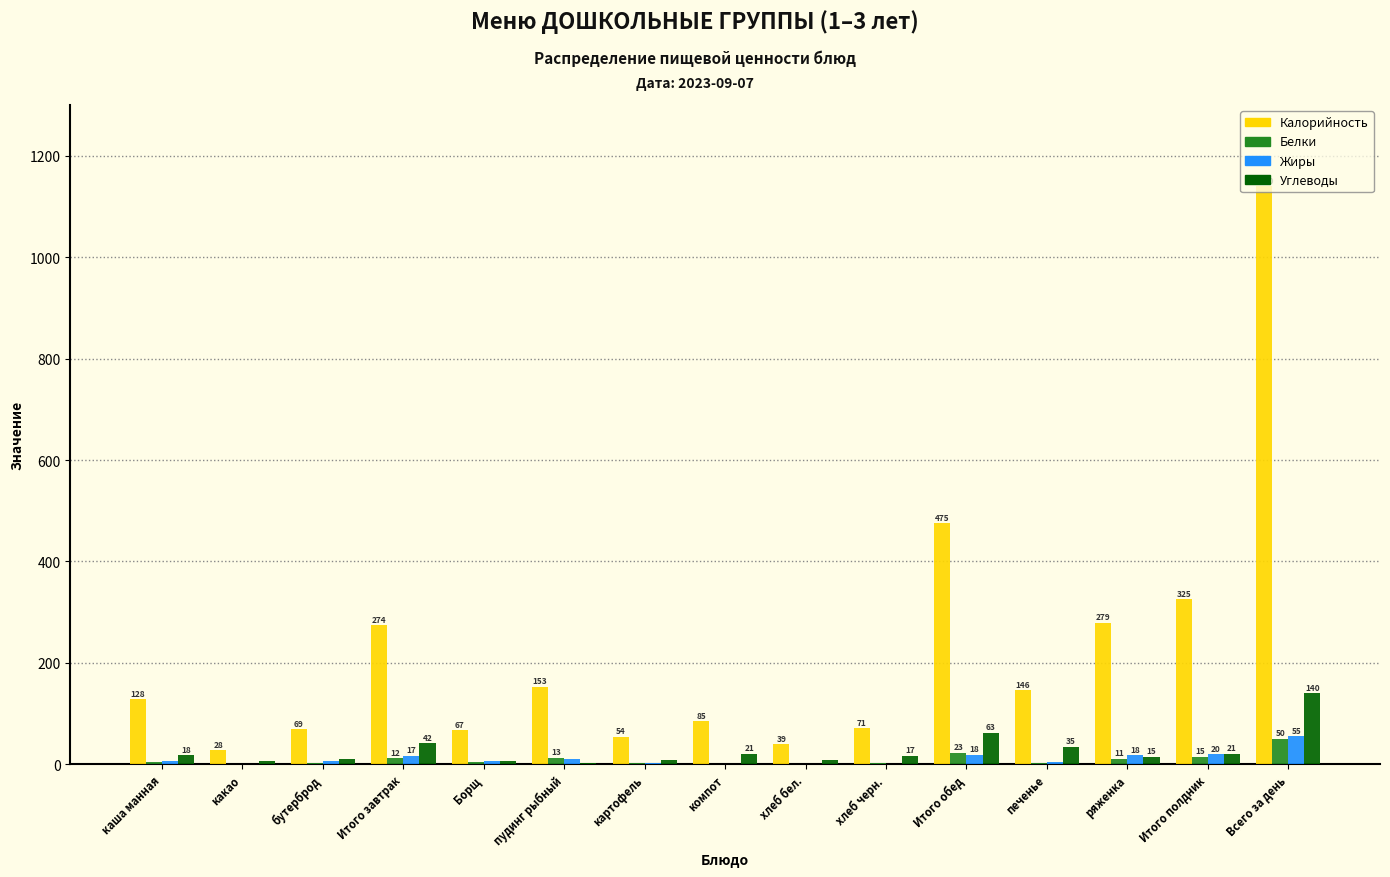

What is the sum of the Калорийность values at бутерброд and печенье?

215.0